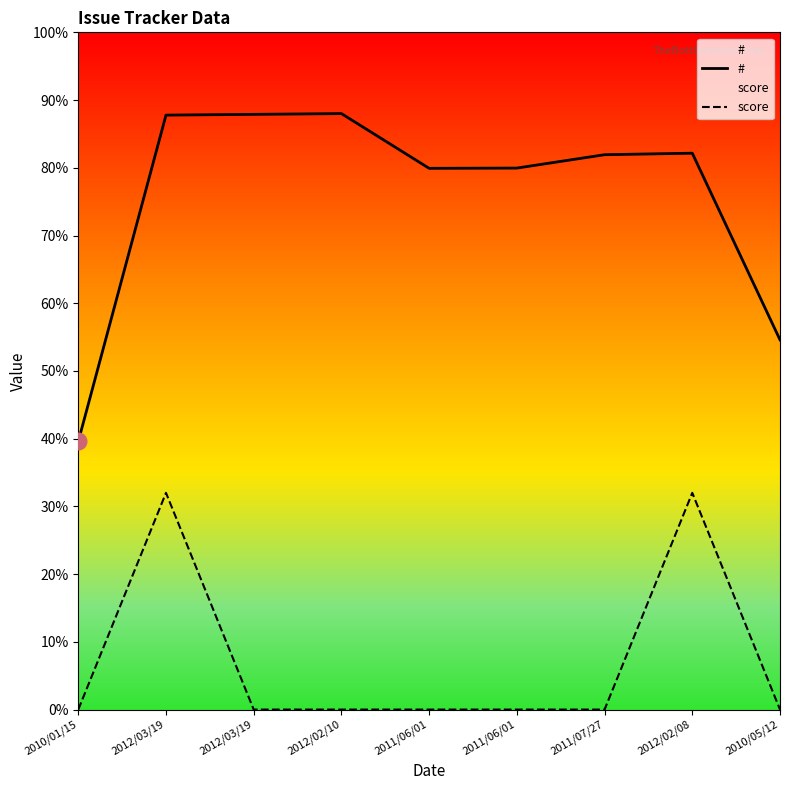

True or false: score has more than 2 points higher than both neighbors.

False